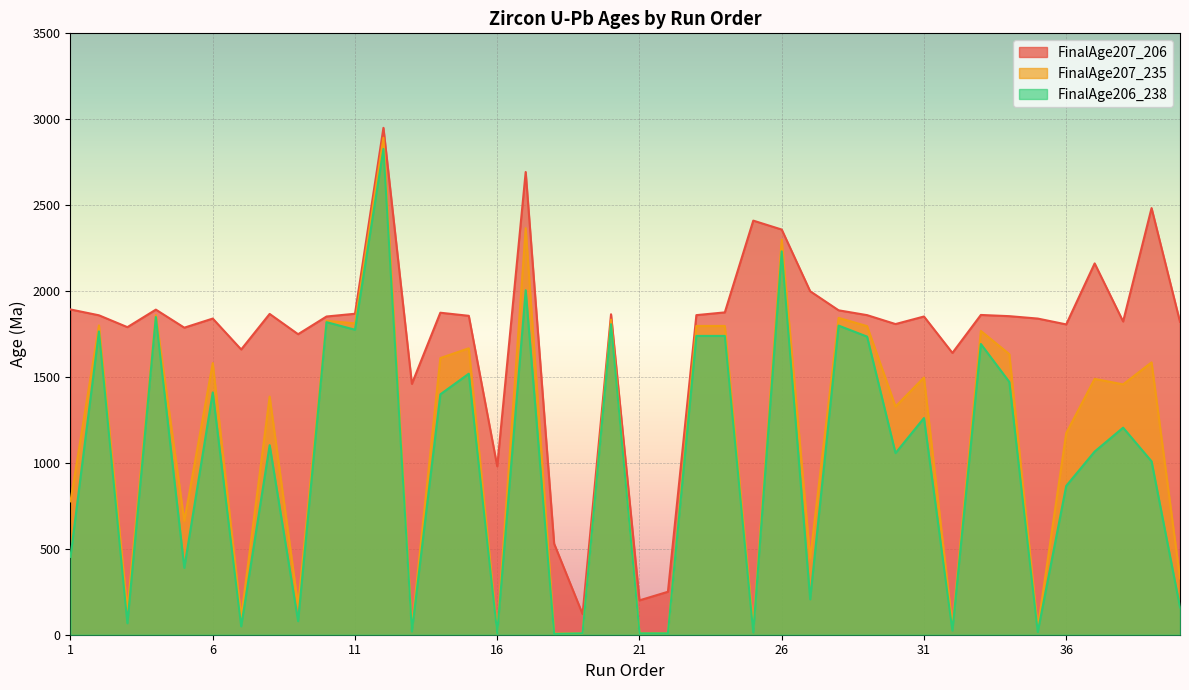

How many lines are shown in the chart?

3